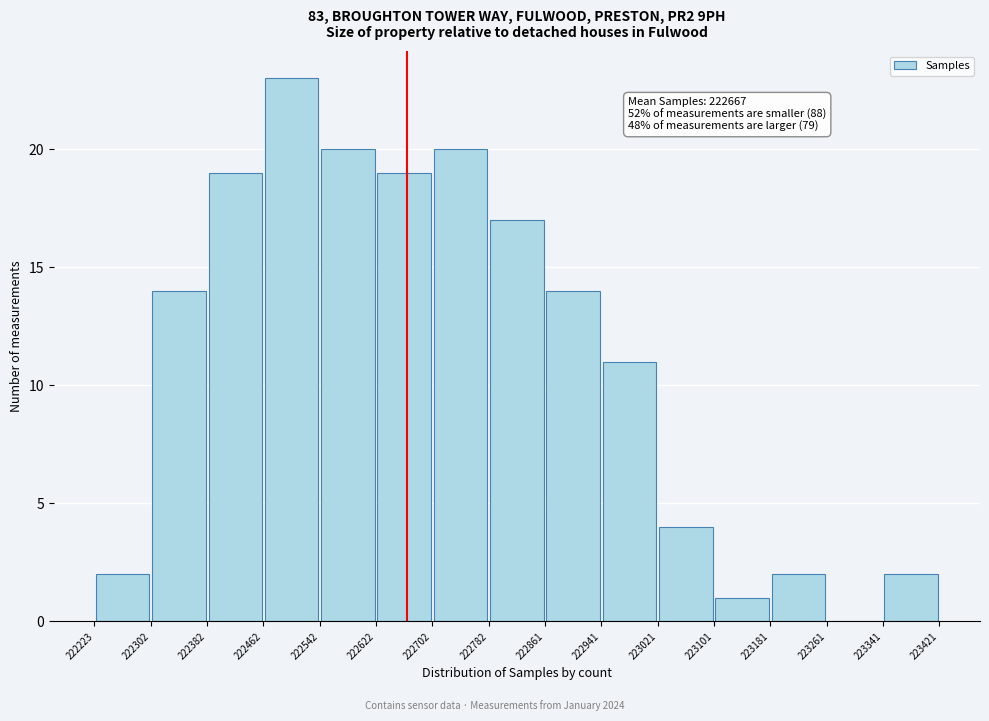

Over which range of the x-axis is the bar tallest?

222462 to 222542